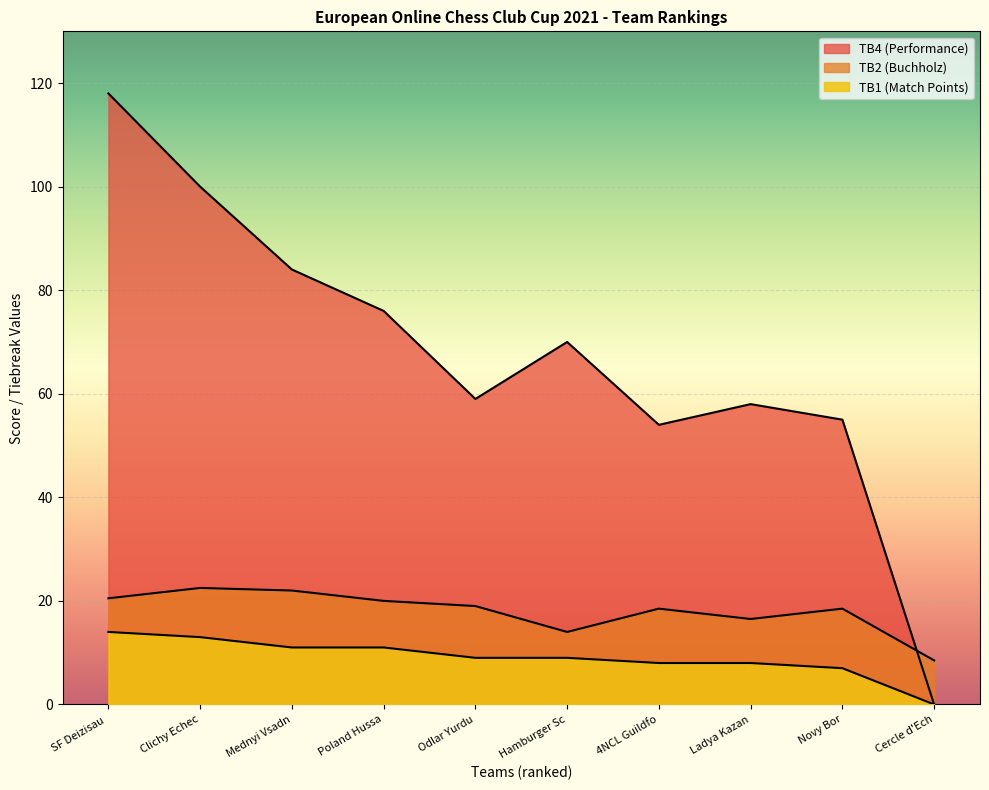

How many data points in TB2 are above 19?

4